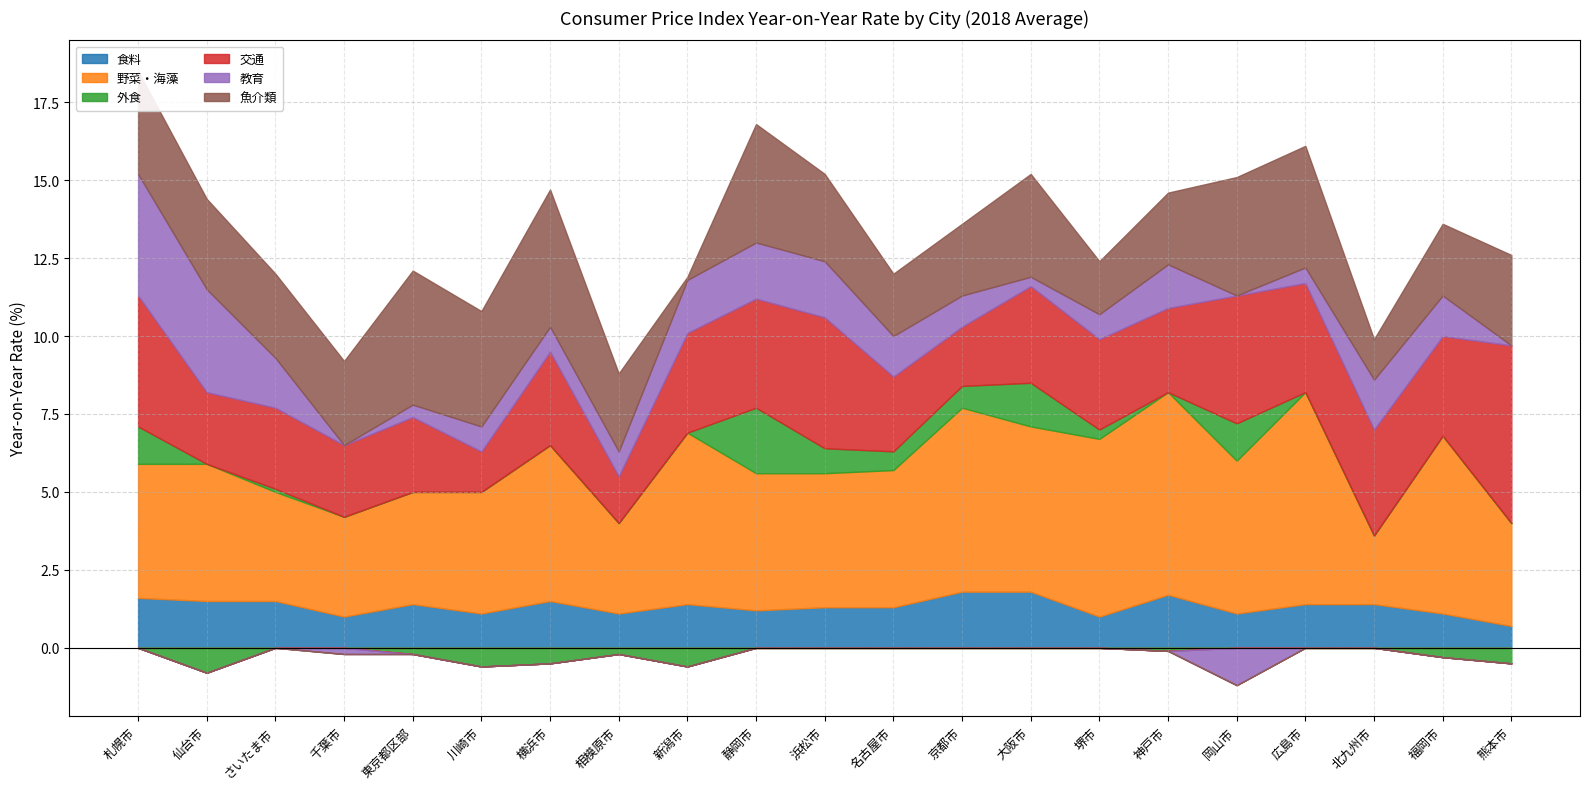

What is the sum of all 野菜・海藻 values?

95.7